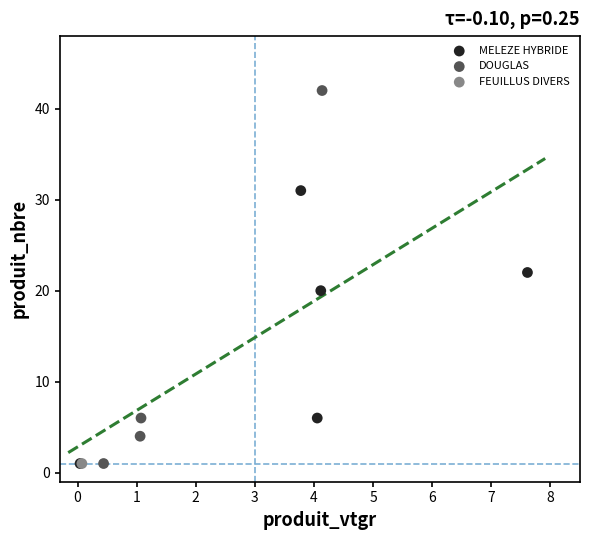

What are all the series names shown in the legend?

MELEZE HYBRIDE, DOUGLAS, FEUILLUS DIVERS